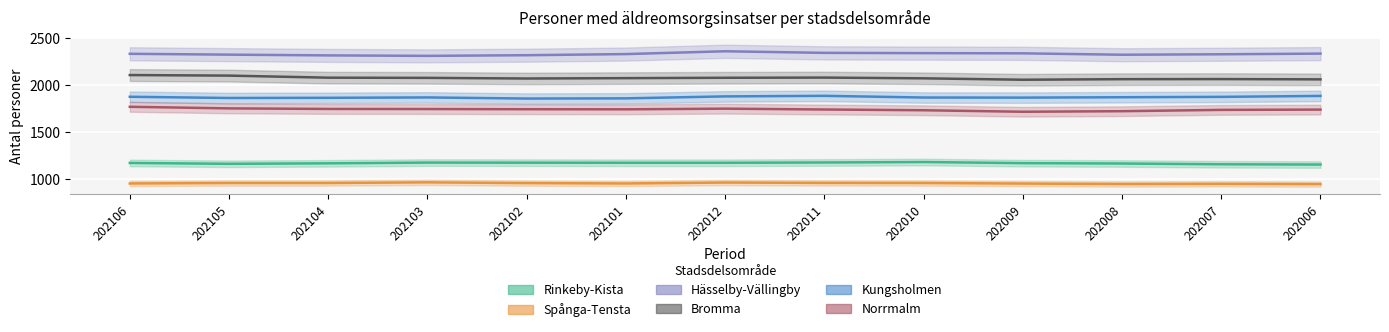

What is the sum of all Bromma values?

26983